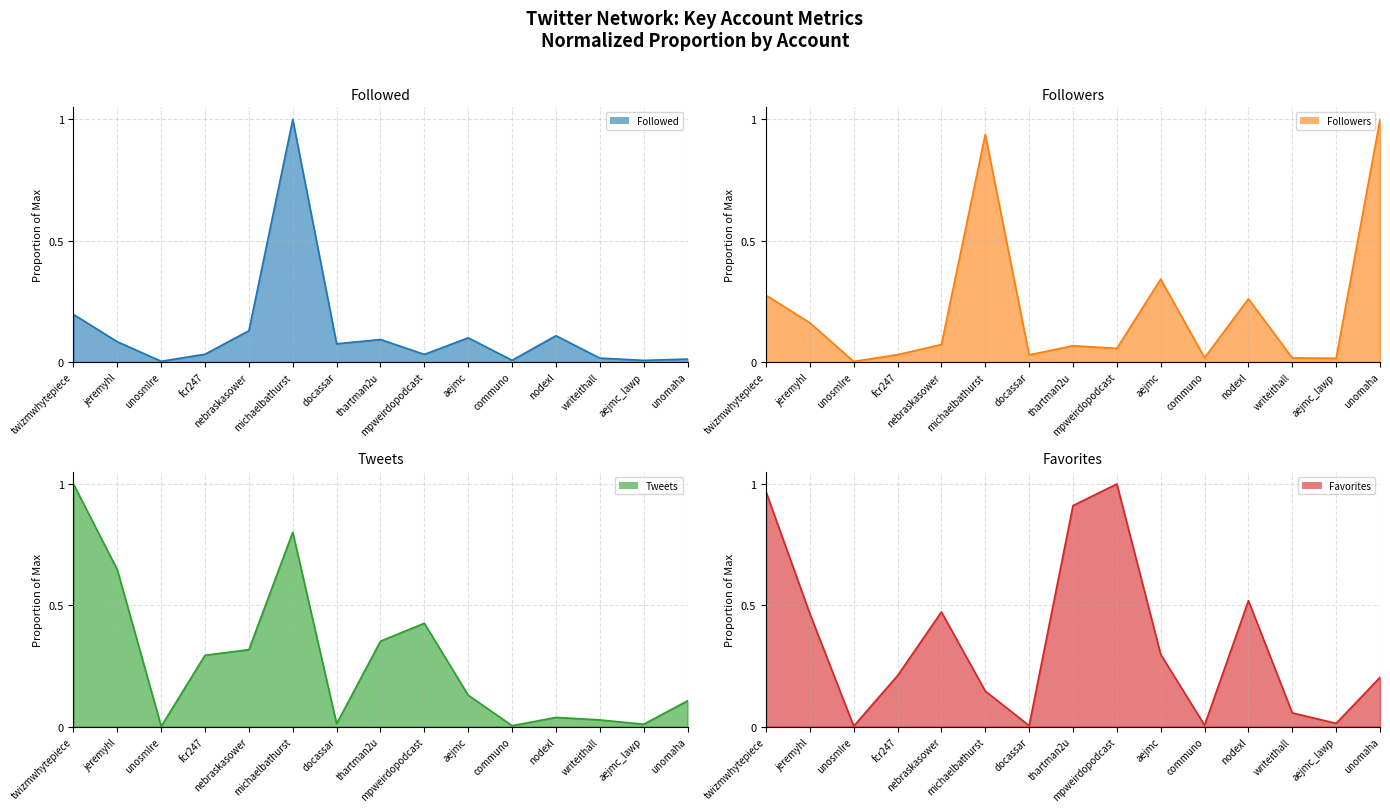

Rank the series by their average value, from lowest to highest.

Followed line, Followers line, Tweets line, Favorites line